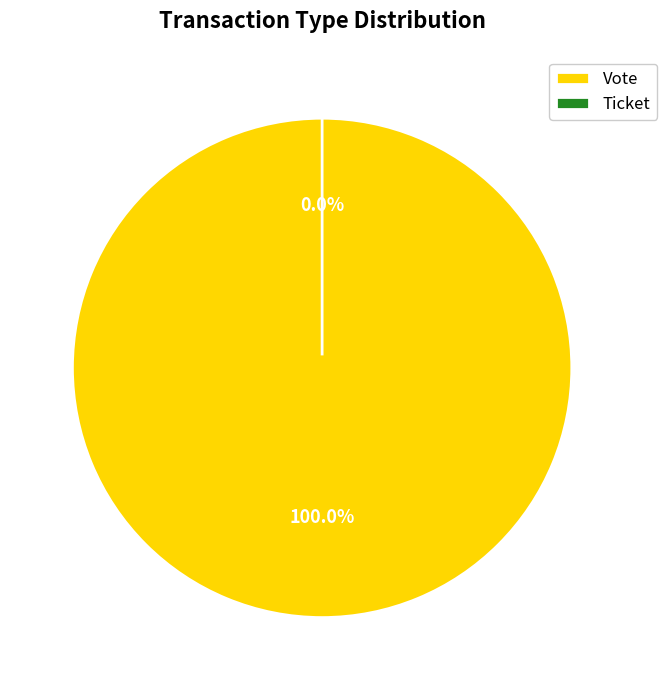

The Ticket slice represents 0% of the pie. True or false?

True